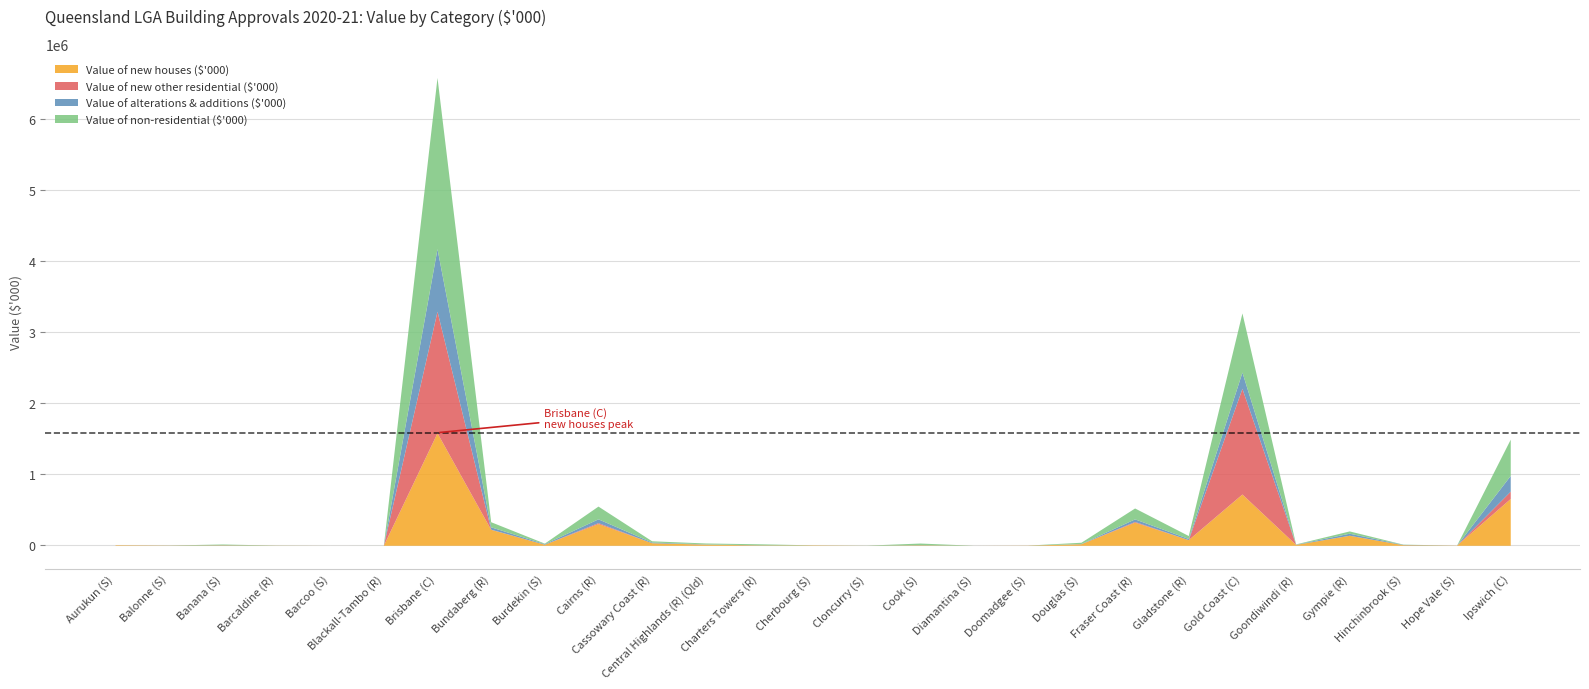

What is the difference between the Value of new other residential ($'000) values at Douglas (S) and Bundaberg (R)?

2250.0